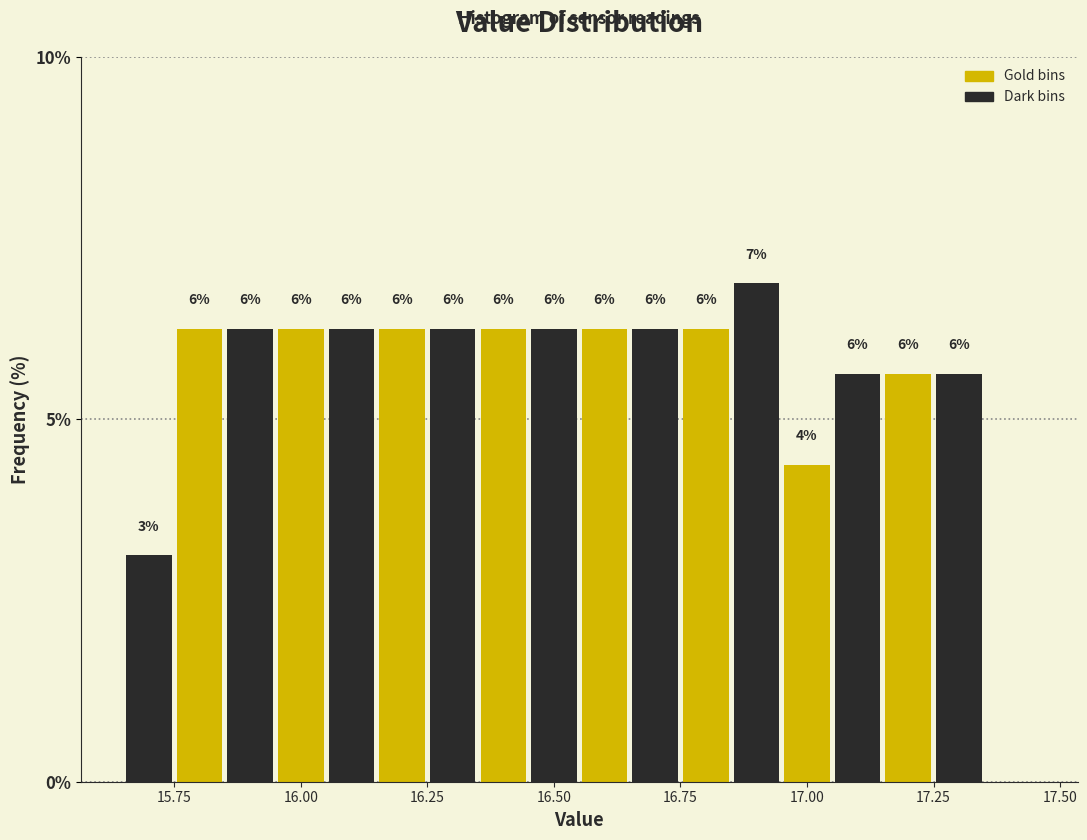

Read against the x-axis, roughly where is the centre of the tallest bar?

16.90